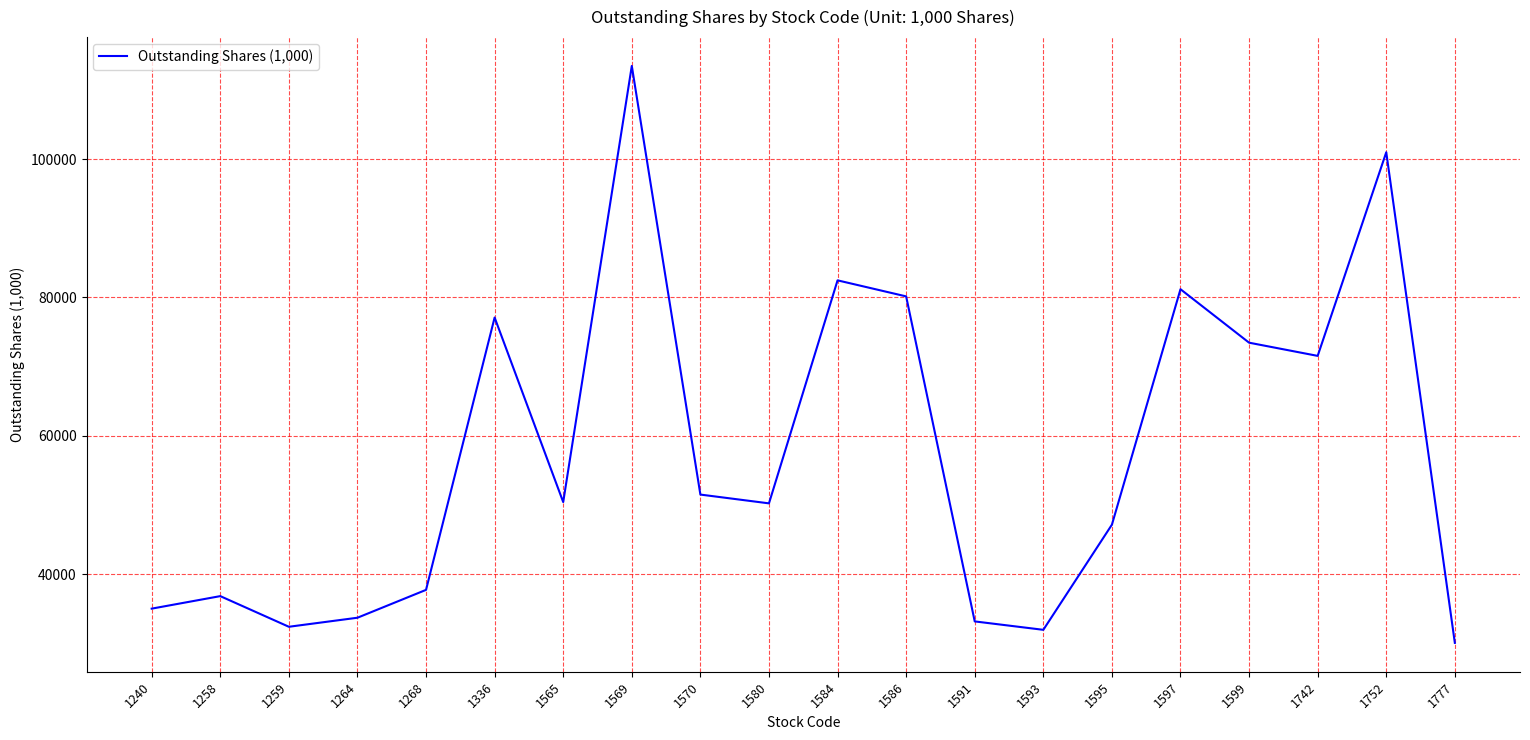

True or false: the data has more than 1 interior local peaks.

True